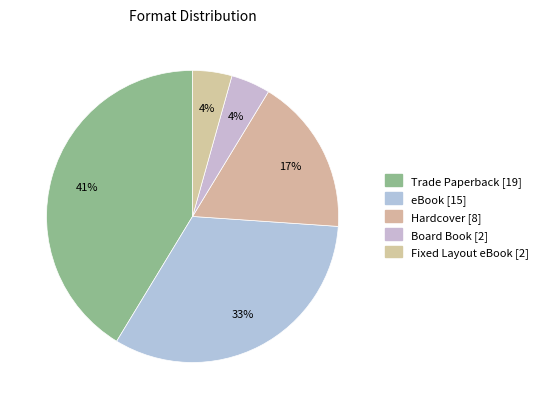

Rank the categories by value from highest to lowest.

Trade Paperback, eBook, Hardcover, Board Book, Fixed Layout eBook